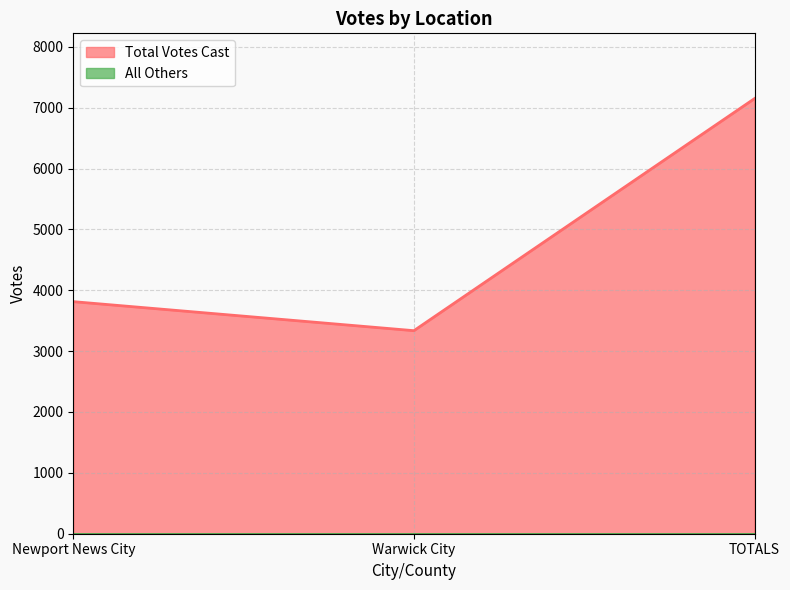

How many lines are shown in the chart?

2